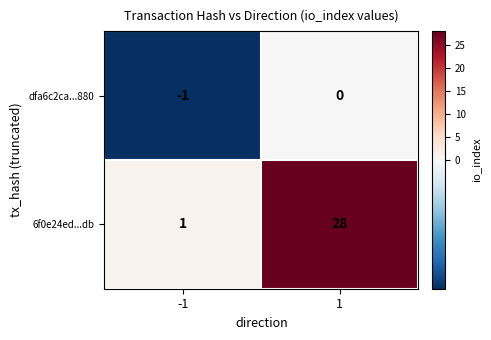

At which category is the sum across all series the highest?

1